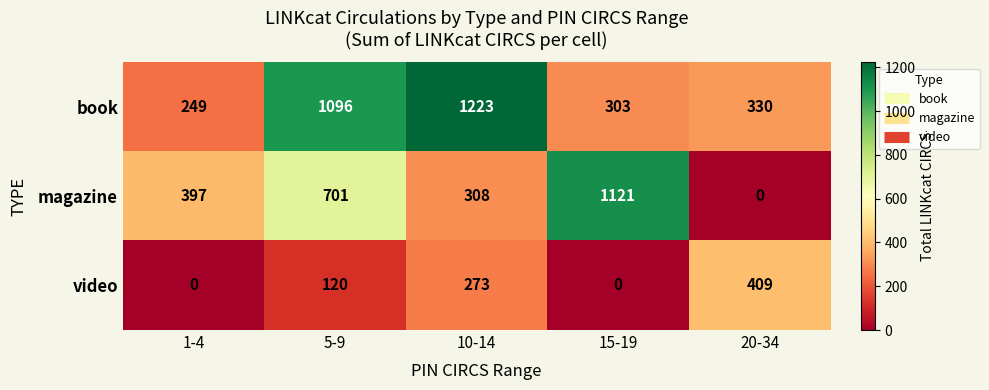

Rank the series by their maximum value, from lowest to highest.

video, magazine, book